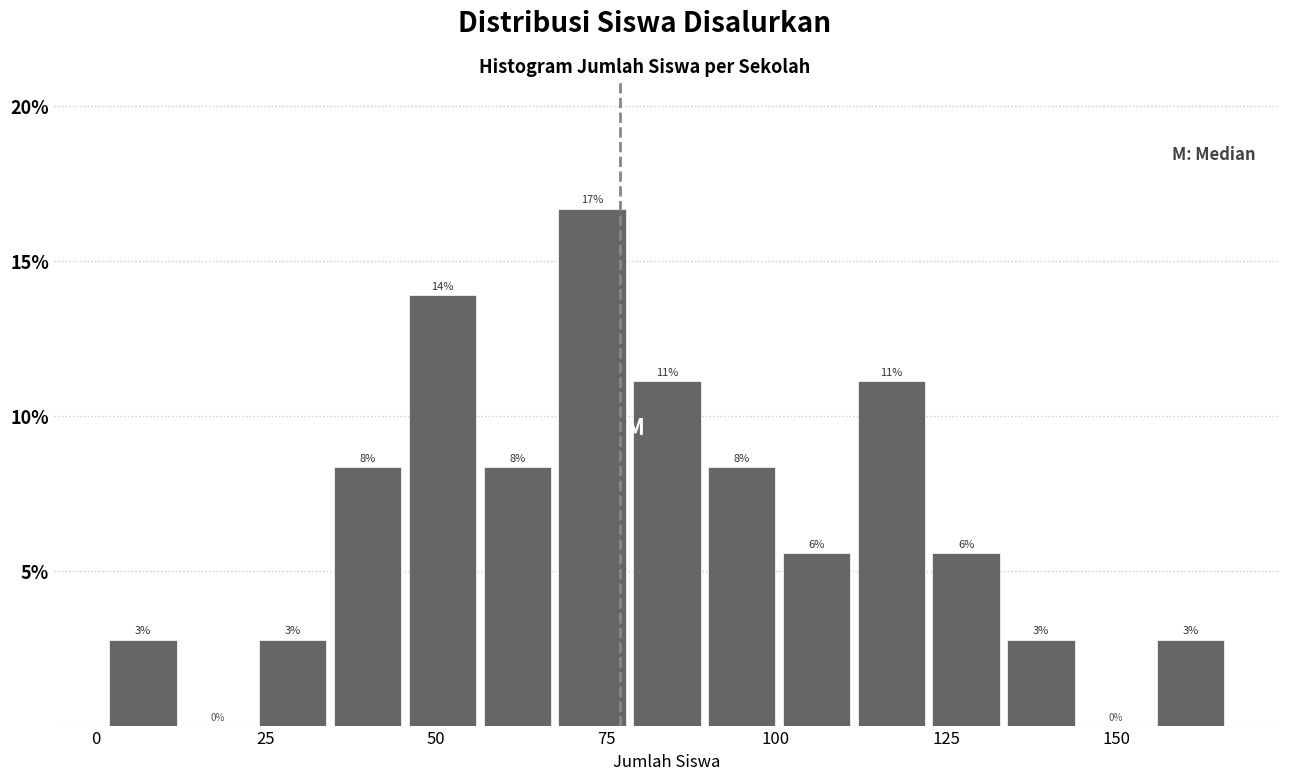

Around what value on the x-axis is the tallest bar? Give the approximate position of its centre, as read against the axis.

75